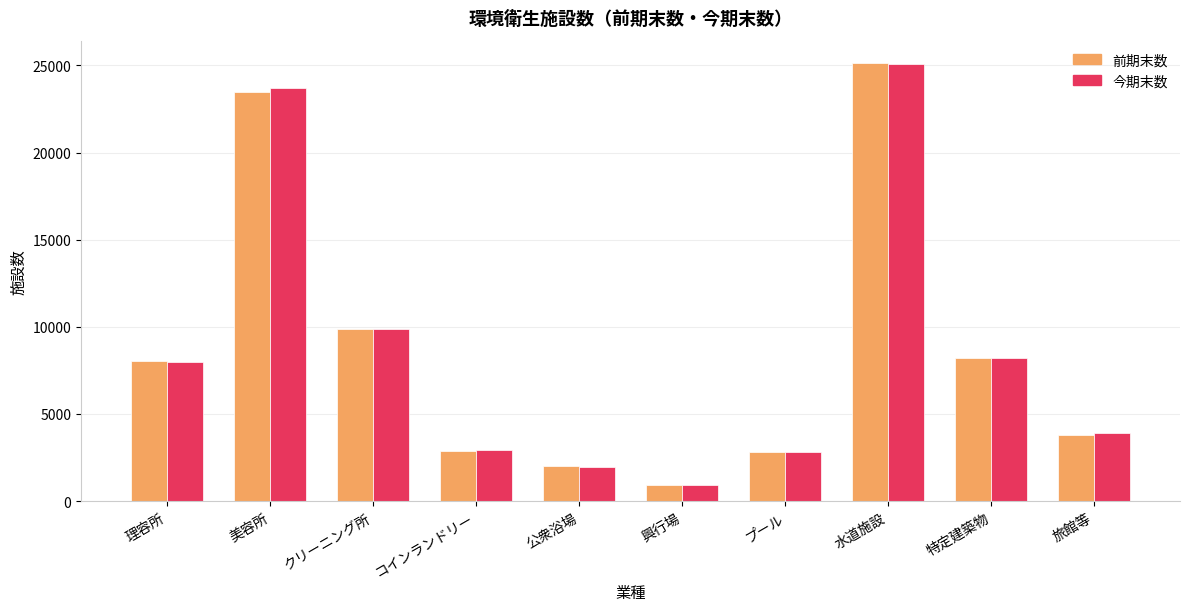

Is it true that 前期末数 equals 924 at 興行場?

True